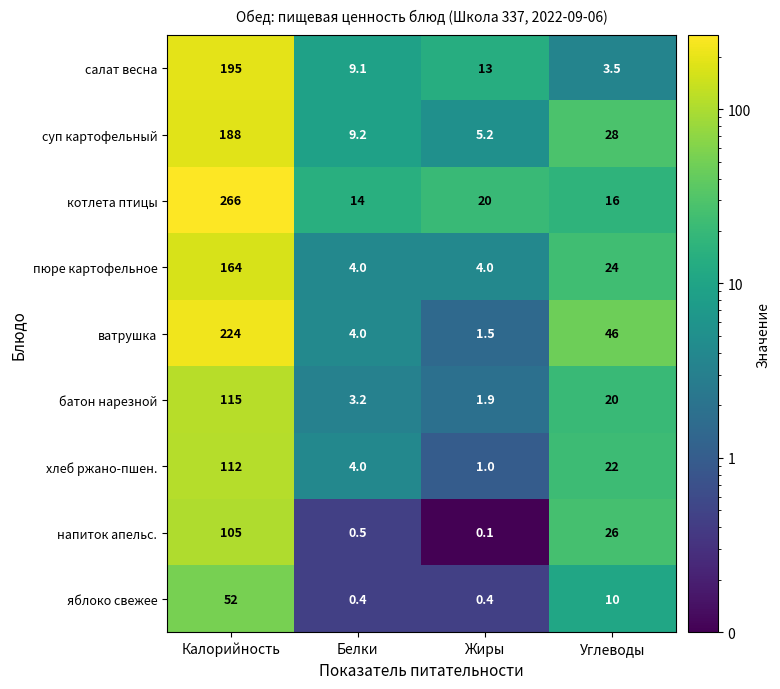

At which label does суп картофельный reach its peak?

Калорийность